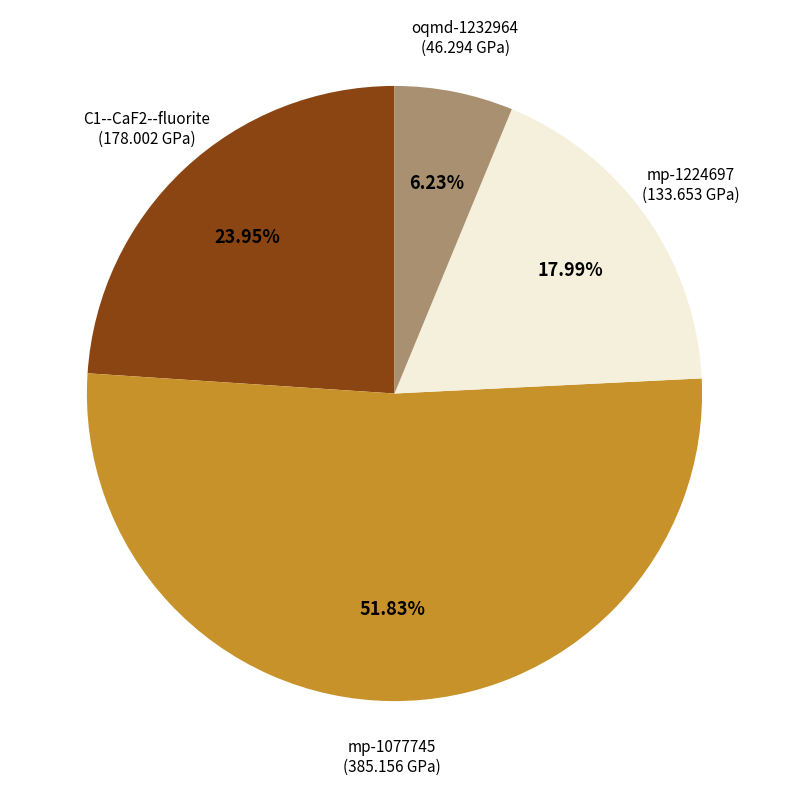

How many slices are in this pie chart?

4